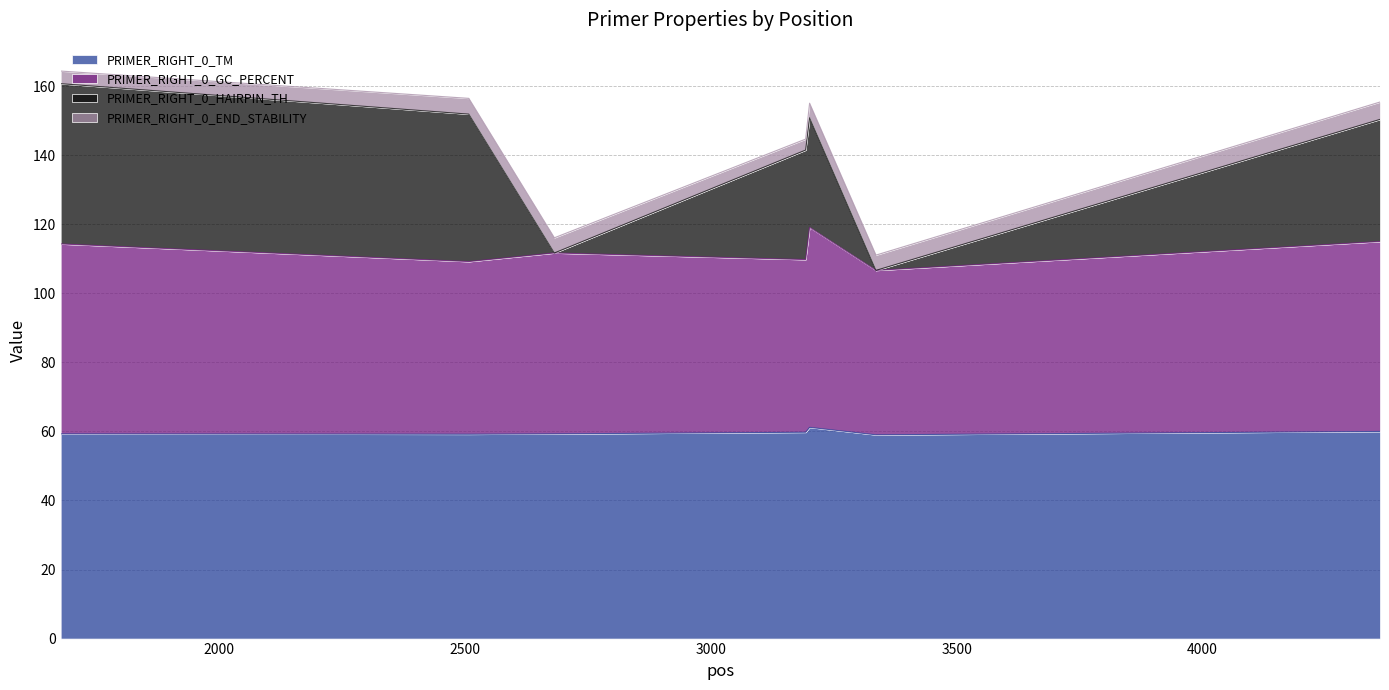

What is the maximum value for PRIMER_RIGHT_0_TM?

61.2